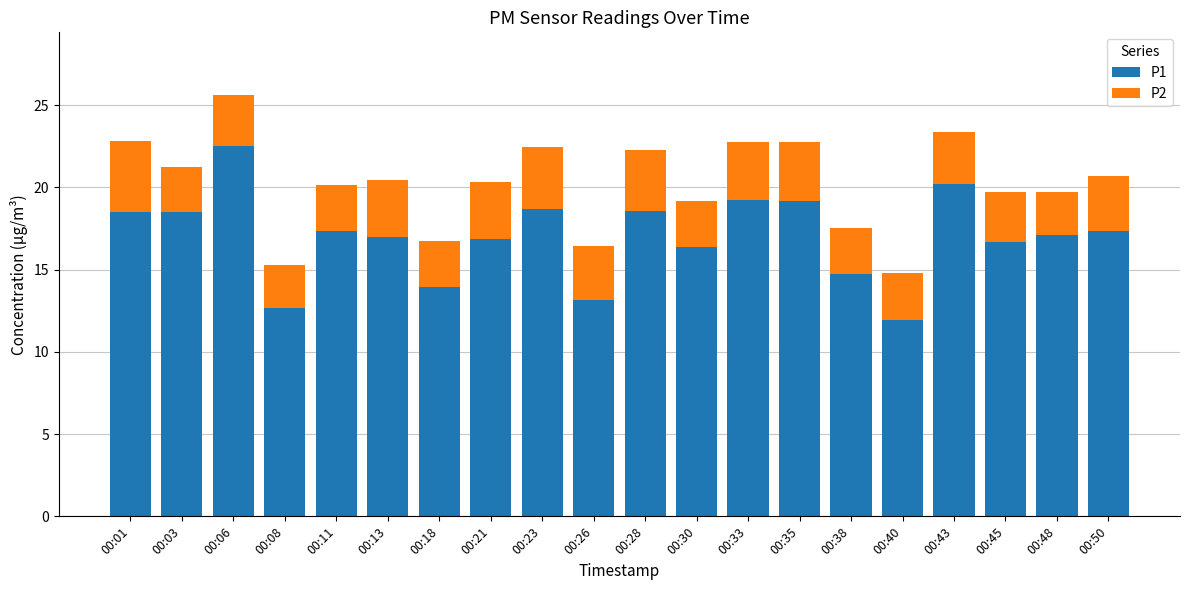

Which category has the highest value in the P1 series?

00:06